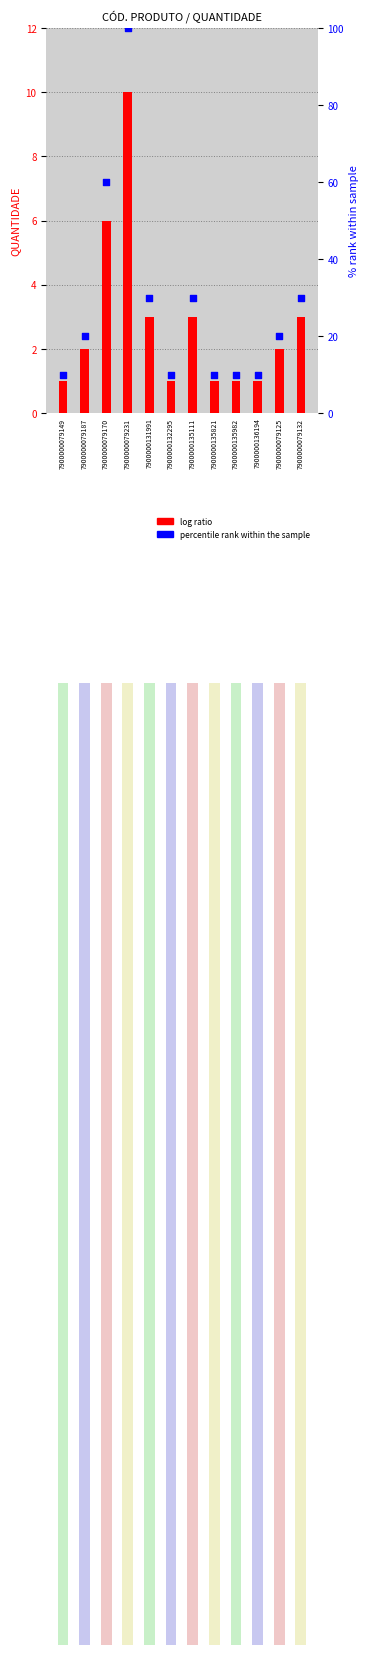

Which series has the largest total across all categories?

percentile rank within the sample